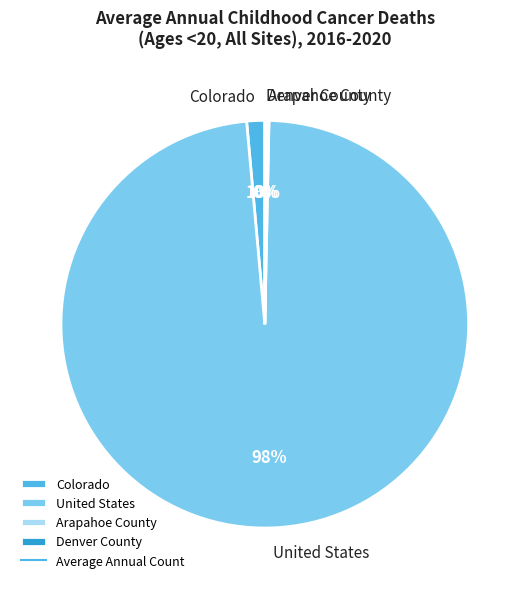

Between United States and Colorado, which is larger?

United States